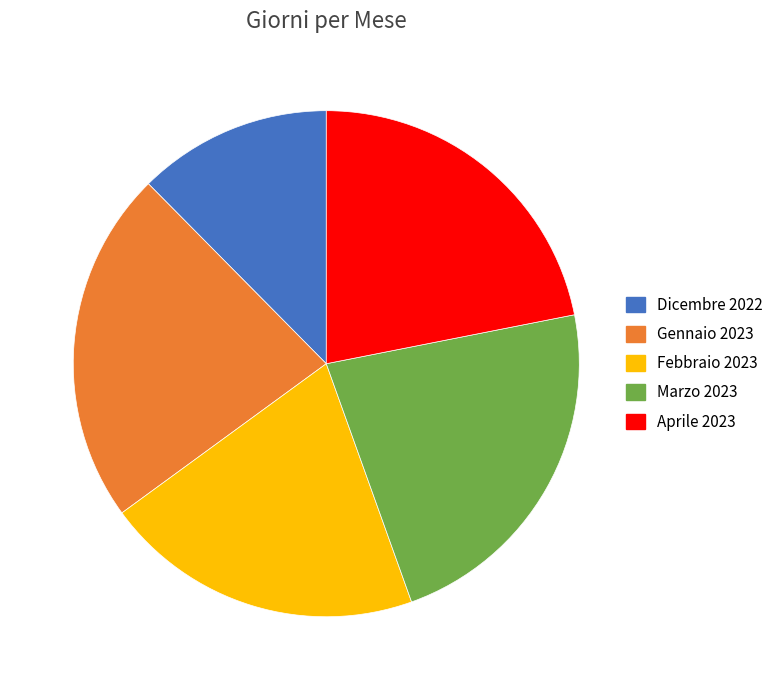

How many slices are in this pie chart?

5